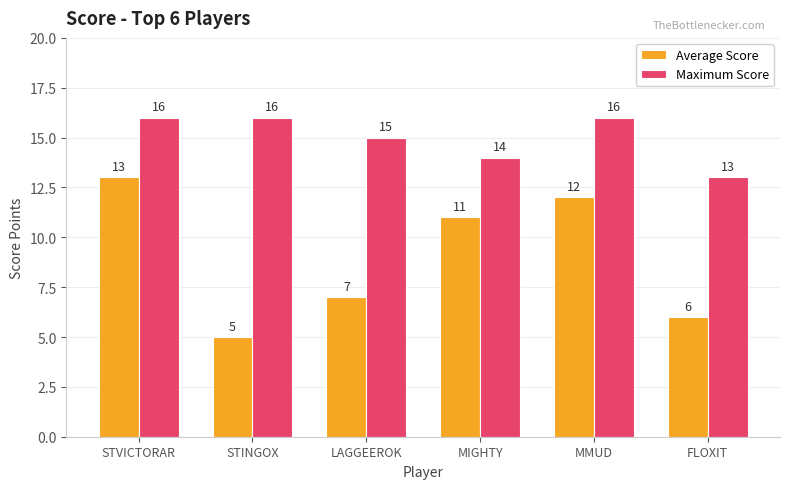

Which series has the largest total across all categories?

Maximum Score